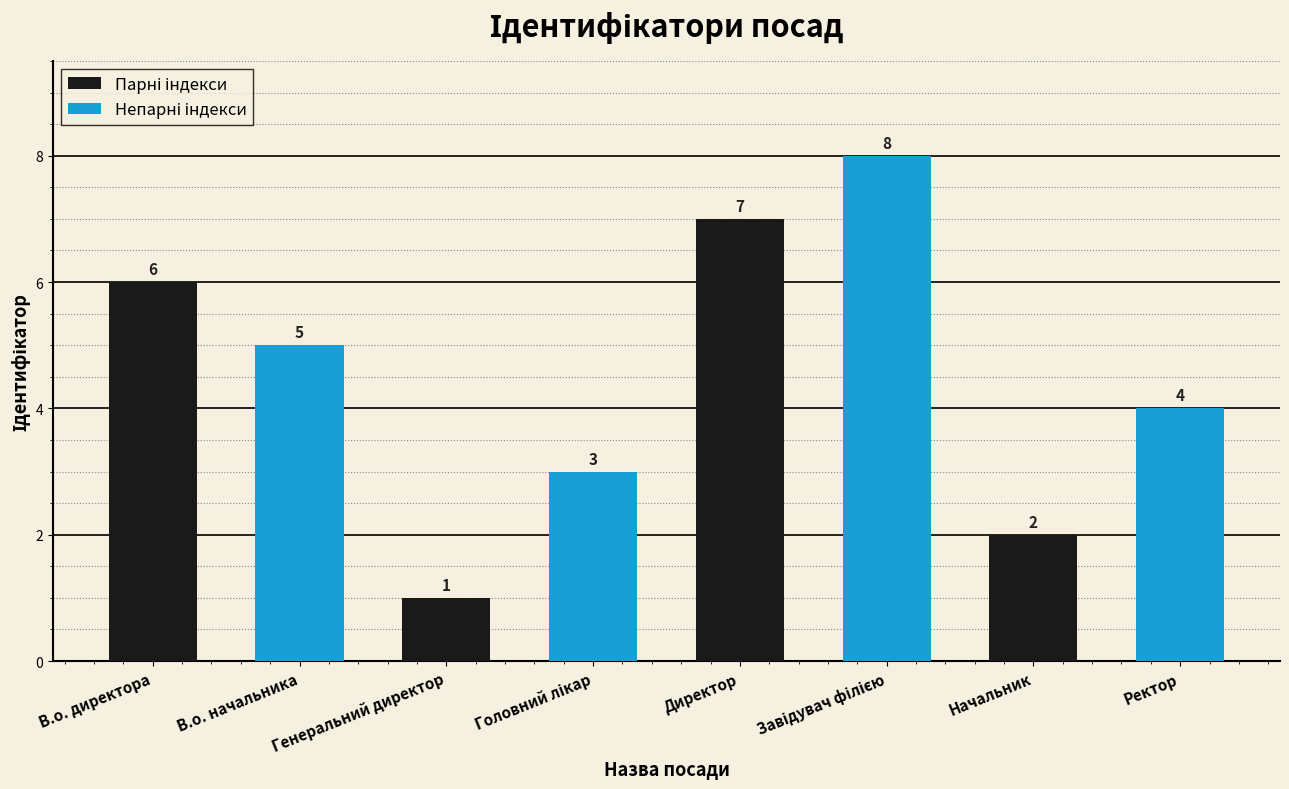

Which category has the highest value across all series?

Директор